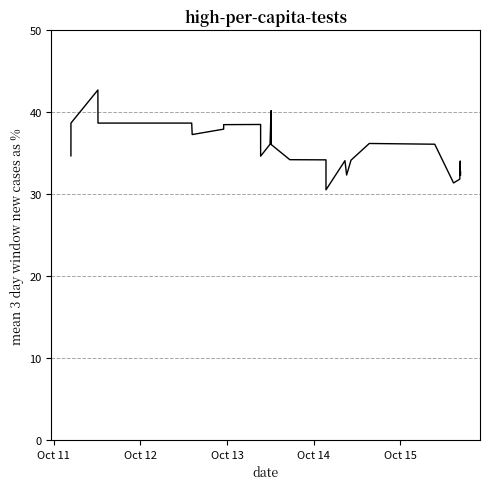

What is the greatest value displayed?

42.7